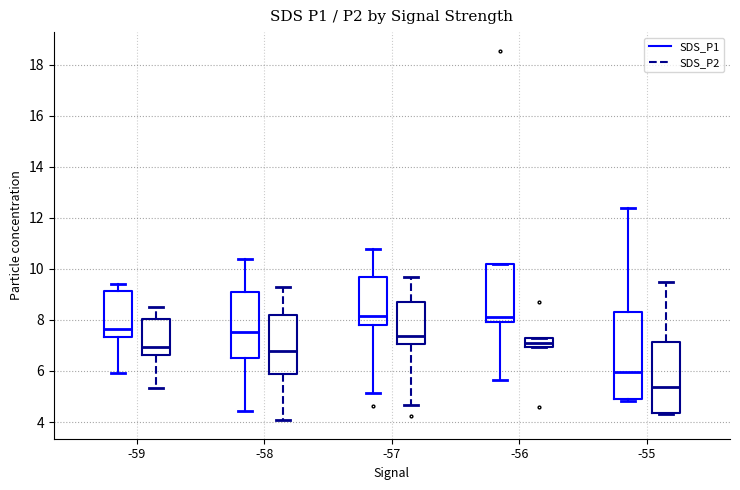

Reading left to right, read every box against the y-axis: the position of its median line, the range the box covers, and the ends of its whiskers. The values are not printed on the chart, so give them approximately, as read against the axis.

-59 (SDS_P1): median 7.6, box 7.4 to 9.2, whiskers 6.0 to 9.4
-59 (SDS_P2): median 7.0, box 6.6 to 8.0, whiskers 5.4 to 8.6
-58 (SDS_P1): median 7.6, box 6.6 to 9.2, whiskers 4.4 to 10.4
-58 (SDS_P2): median 6.8, box 6.0 to 8.2, whiskers 4.0 to 9.4
-57 (SDS_P1): median 8.2, box 7.8 to 9.8, whiskers 5.2 to 10.8
-57 (SDS_P2): median 7.4, box 7.0 to 8.8, whiskers 4.6 to 9.6
-56 (SDS_P1): median 8.2, box 8.0 to 10.2, whiskers 5.6 to 10.2
-56 (SDS_P2): median 7.2 (inside the box), box 7.0 to 7.2, whiskers 7.0 to 7.2
-55 (SDS_P1): median 6.0, box 5.0 to 8.4, whiskers 4.8 to 12.4
-55 (SDS_P2): median 5.4, box 4.4 to 7.2, whiskers 4.4 to 9.4